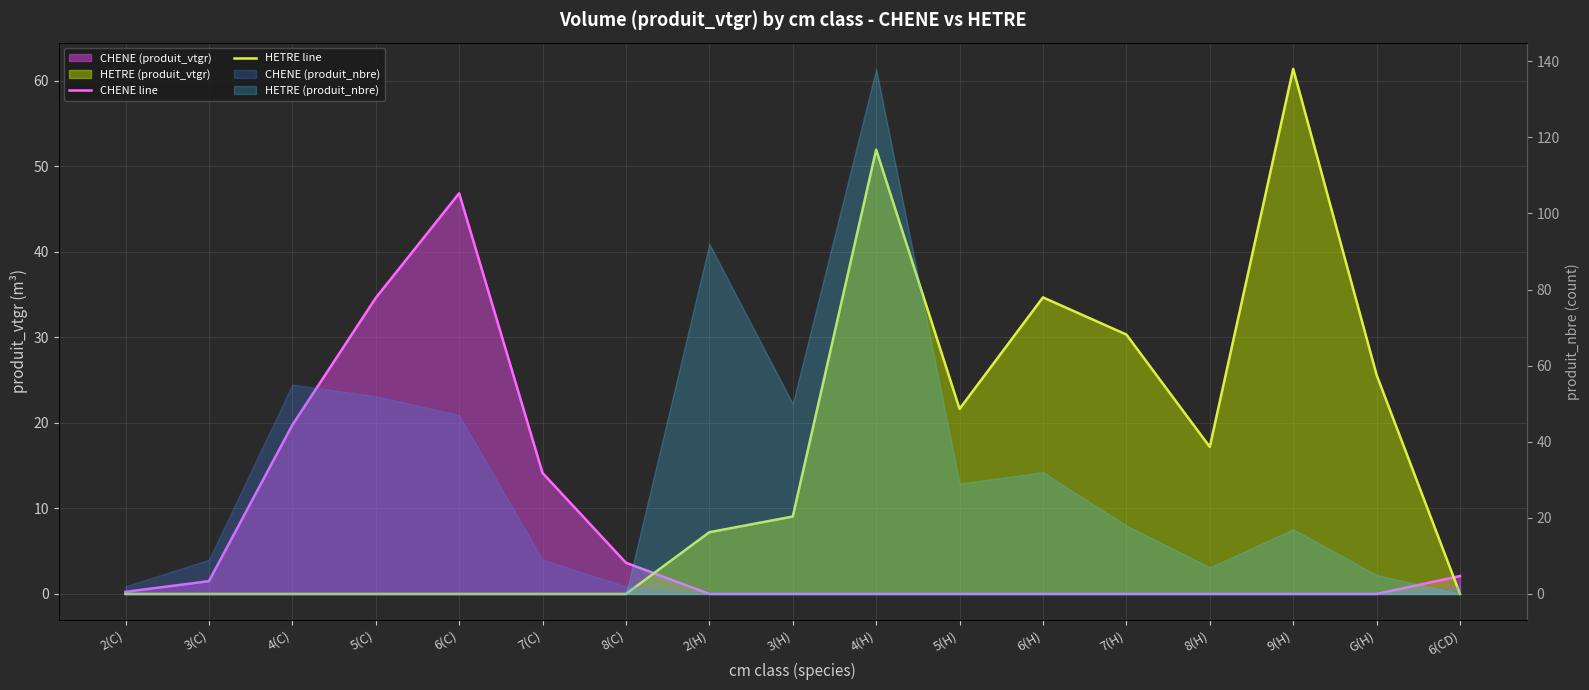

Reading right to left, transcribe all the data shown in this chart.

CHENE line: 2.1	0.0	0.0	0.0	0.0	0.0	0.0	0.0	0.0	0.0	3.6	14.1	46.8	34.6	19.7	1.5	0.2
HETRE line: 0.0	25.6	61.4	17.2	30.3	34.7	21.6	51.9	9.1	7.2	0.0	0.0	0.0	0.0	0.0	0.0	0.0